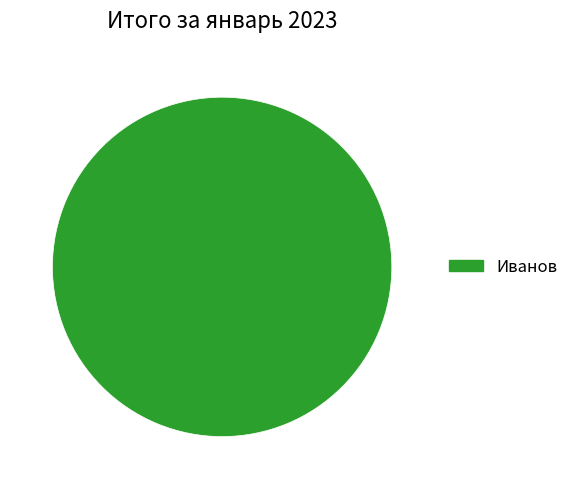

True or false: Иванов accounts for 91% of the total.

False